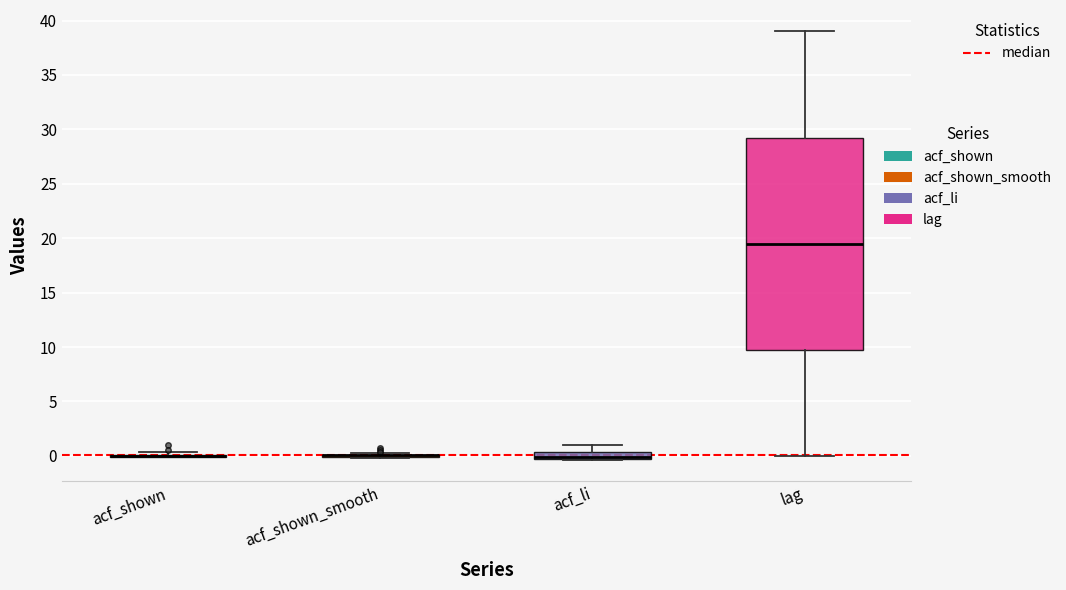

Which box is the tallest, from its lower edge to its upper edge?

lag